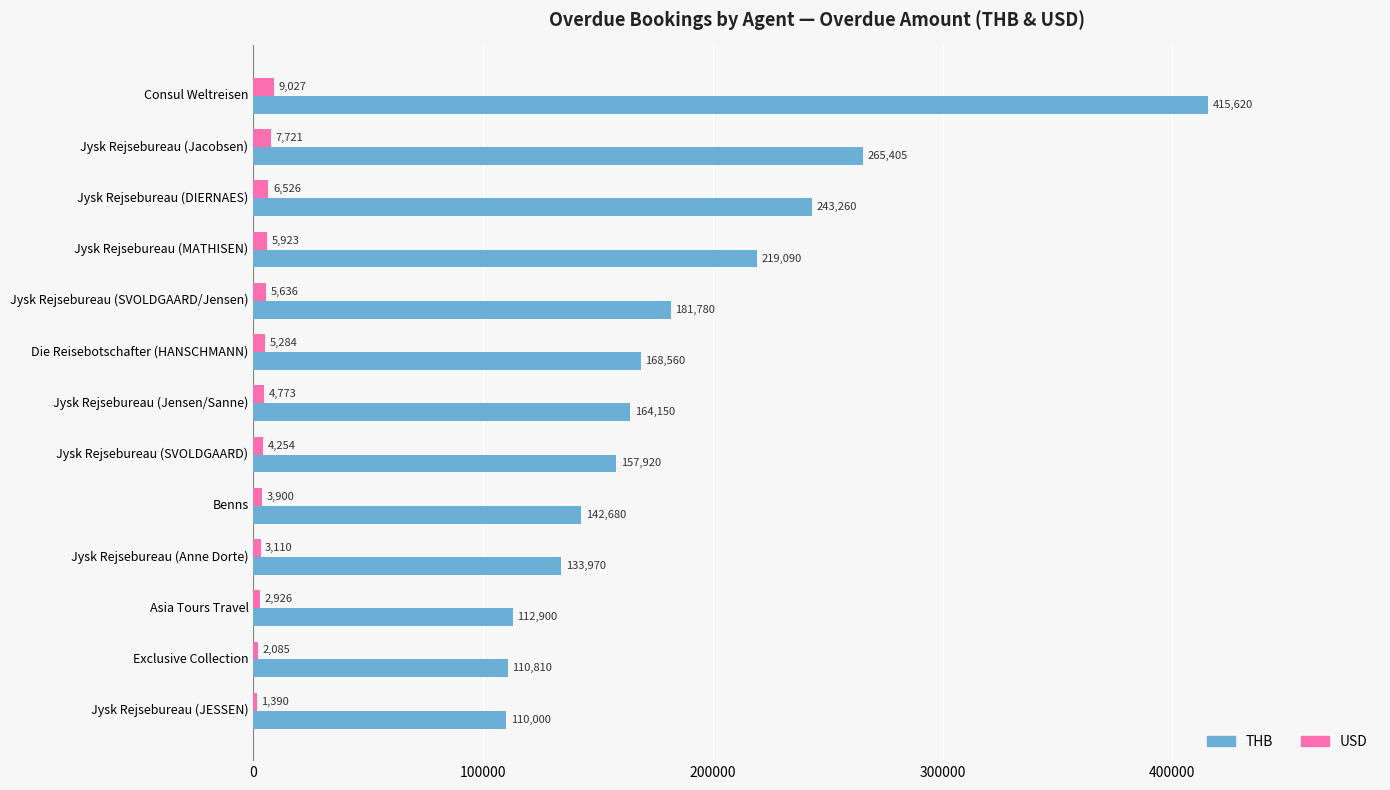

Which series changed the most between Jysk Rejsebureau (DIERNAES) and Jysk Rejsebureau (JESSEN)?

THB